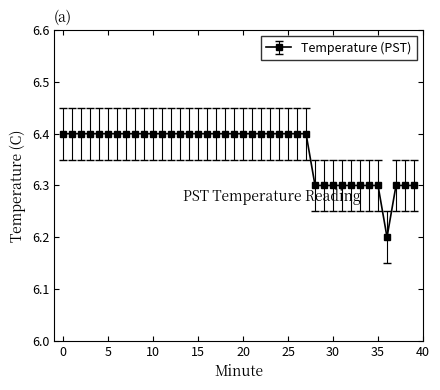

What is the sum of all values?

254.7